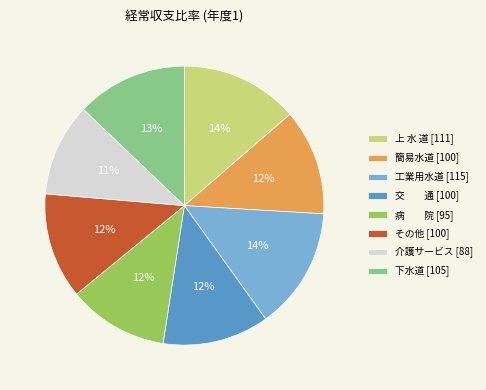

To the nearest percent, what is the difference between the 下水道 [105] and 簡易水道 [100] slice percentages?

1%